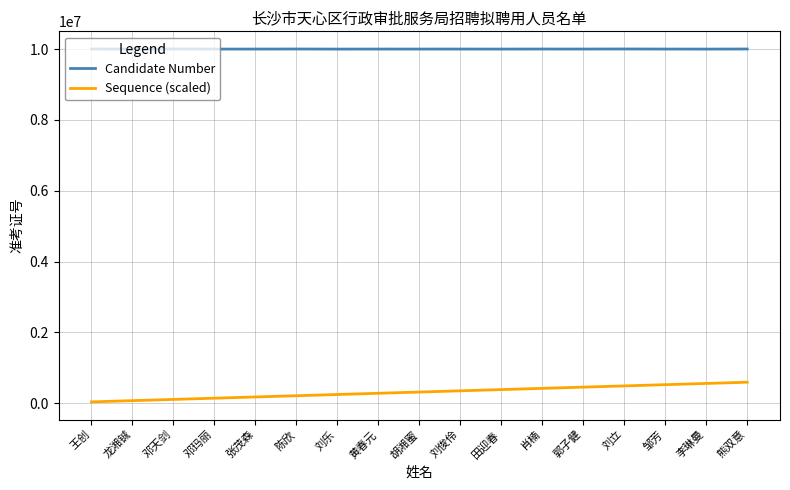

Is the value of Sequence (scaled) at 胡湘蜜 greater than the value of Candidate Number at 李琳曼?

No